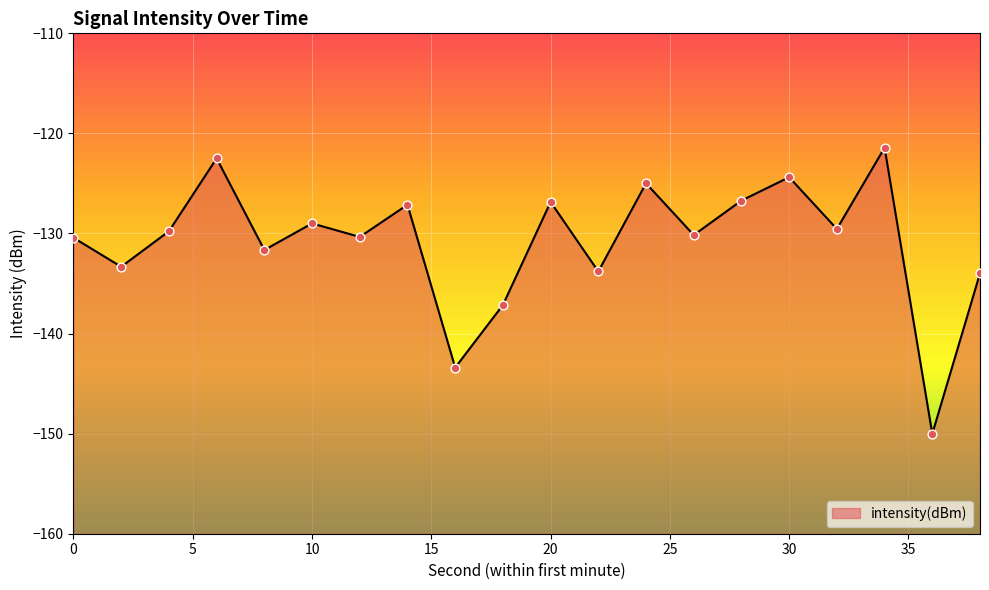

Between 26 and 22, which is larger?

26